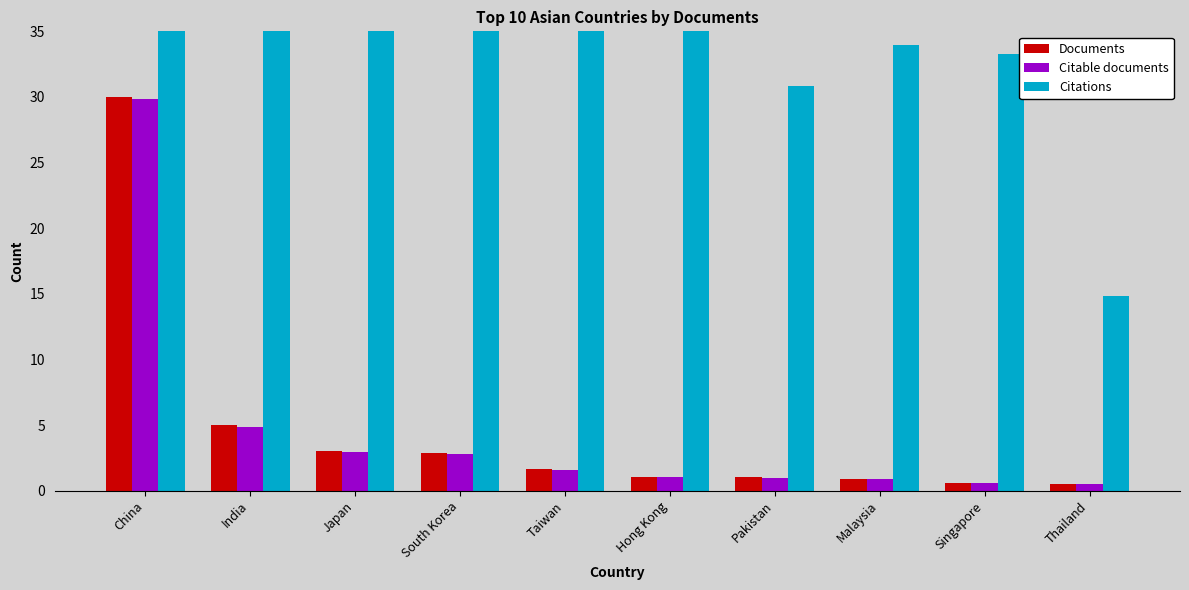

What position from the right is Pakistan?

4